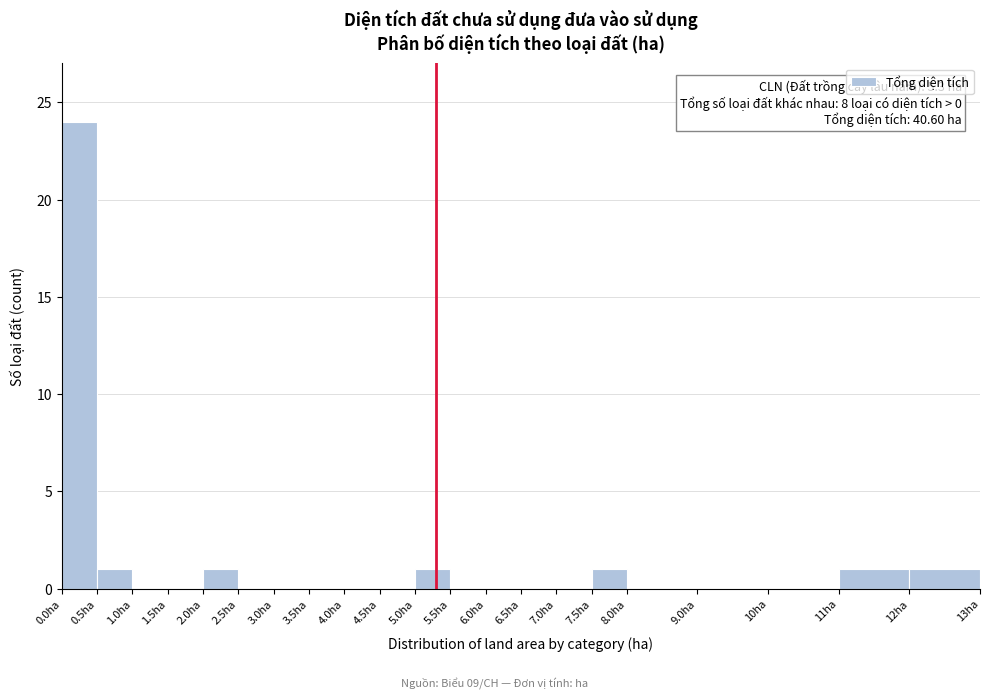

Which range on the x-axis has the tallest bar?

0.0 to 0.5